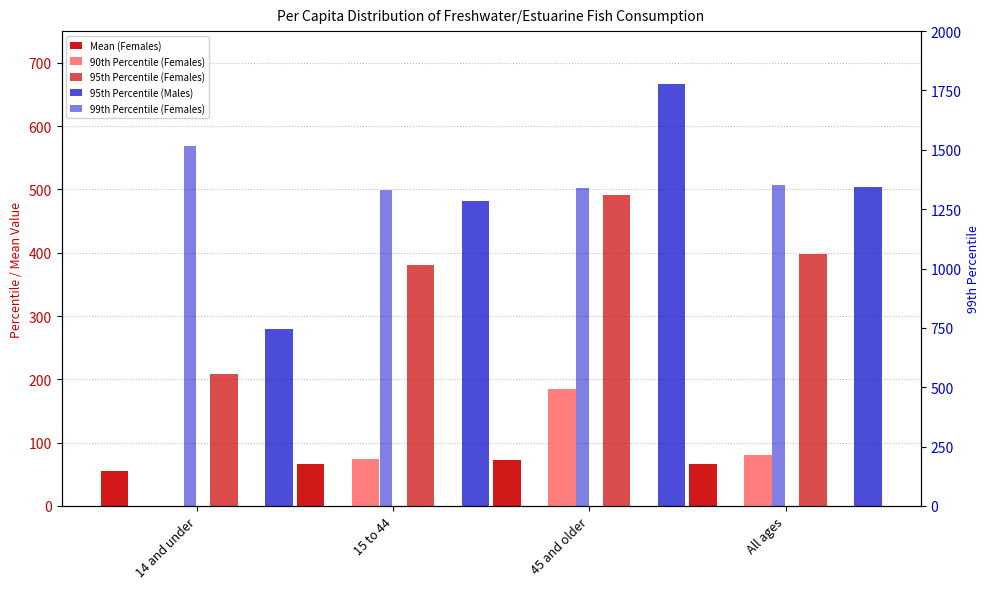

What is the sum of the 95th Percentile (Females) values at 14 and under and 45 and older?

699